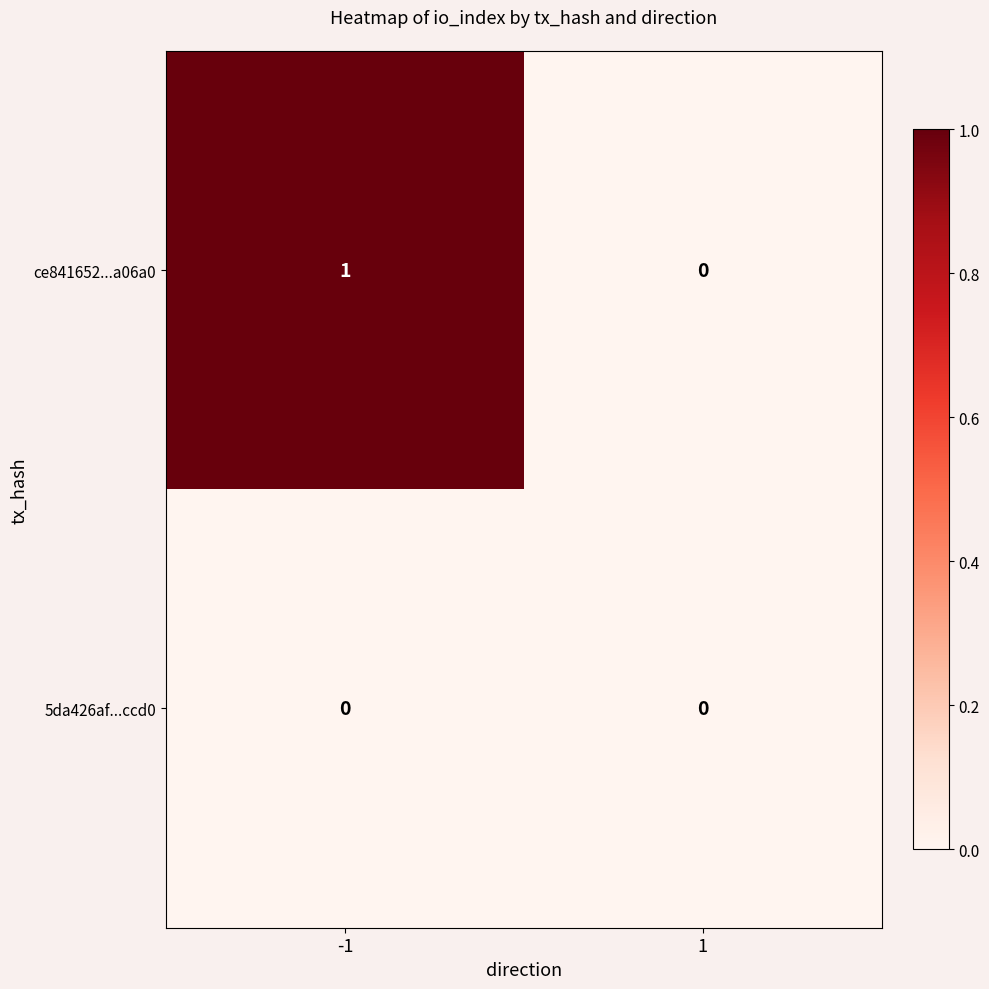

Reading left to right, what are all the values shown in this chart?

ce841652...a06a0: -1=1	1=0
5da426af...ccd0: -1=0	1=0